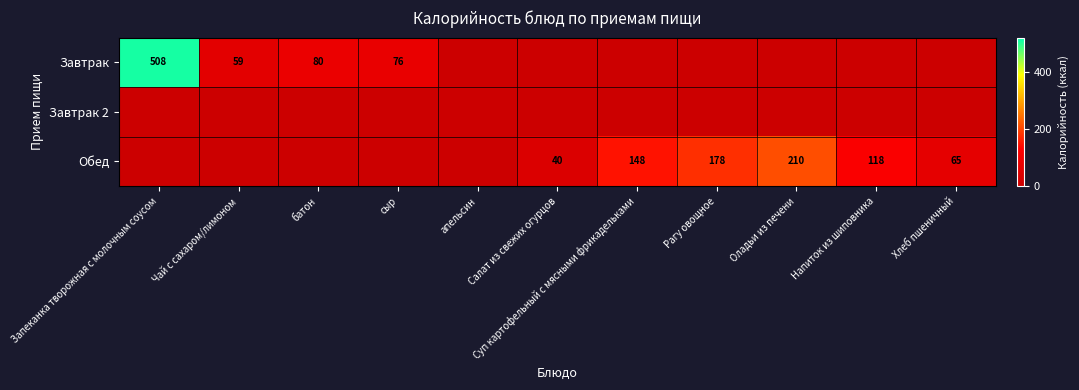

What is the greatest value displayed?

508.0